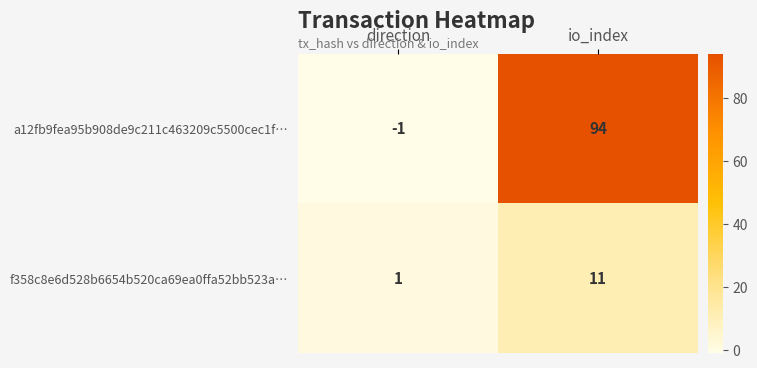

Rank the series at io_index from highest to lowest value.

a12fb9fea95b908de9c211c463209c5500cec1f…, f358c8e6d528b6654b520ca69ea0ffa52bb523a…